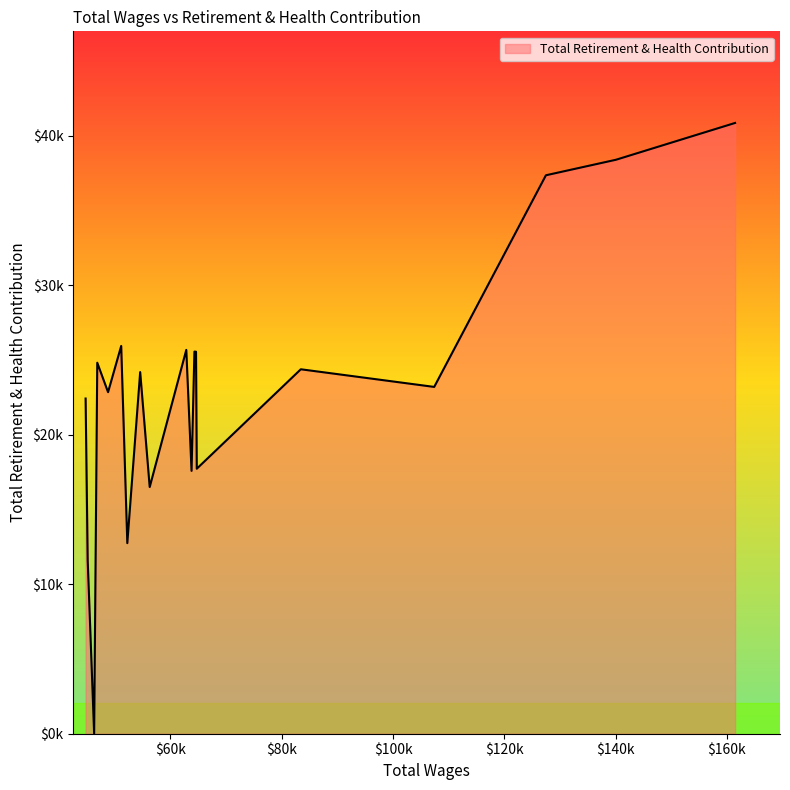

Does the chart display data point markers on the line(s)?

No